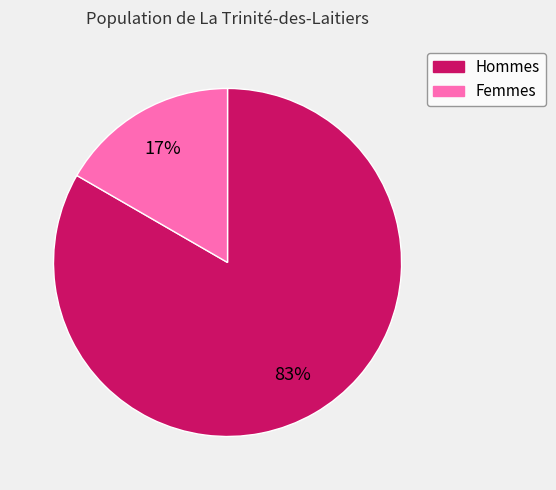

To the nearest percent, what is the average slice percentage?

50%